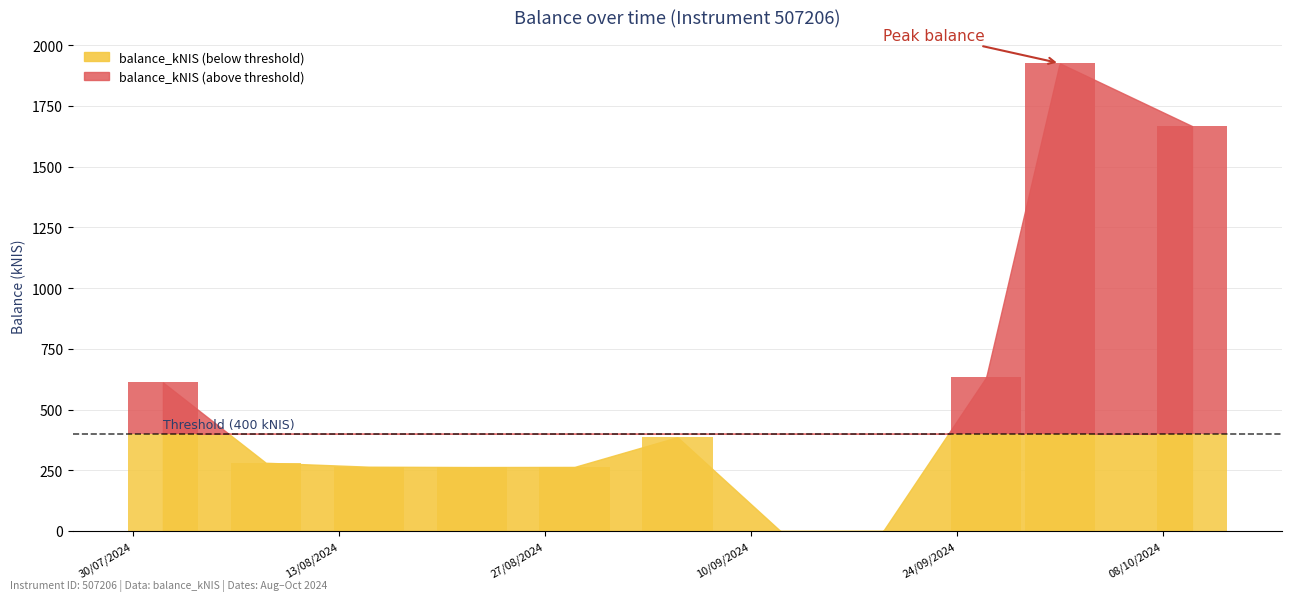

What position from the left is 2024-09-26?

9